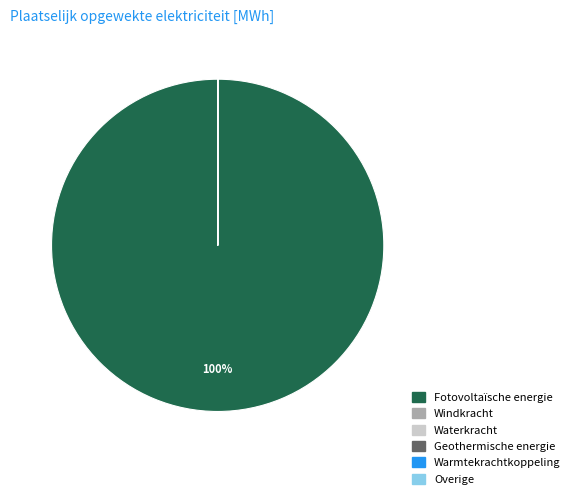

Is there any slice that represents more than half of the pie?

Yes